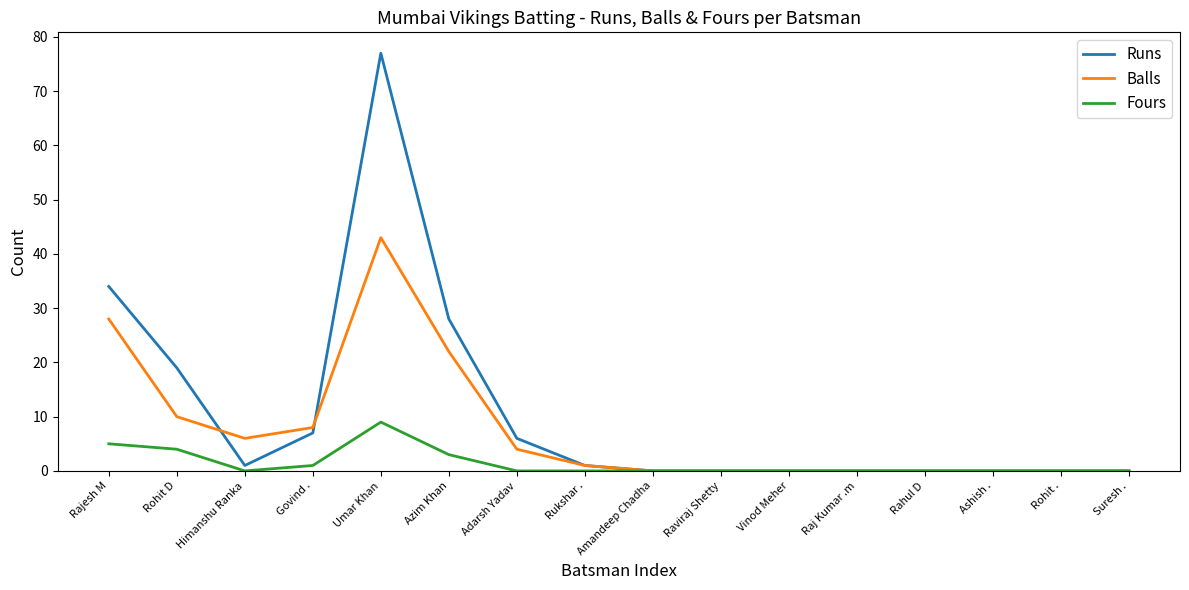

Is it true that Balls equals 0 at Suresh .?

True